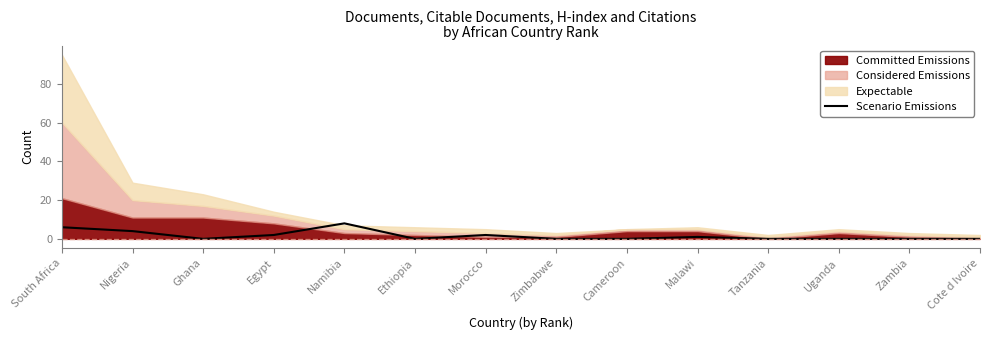

The value at Malawi is 1. True or false?

True